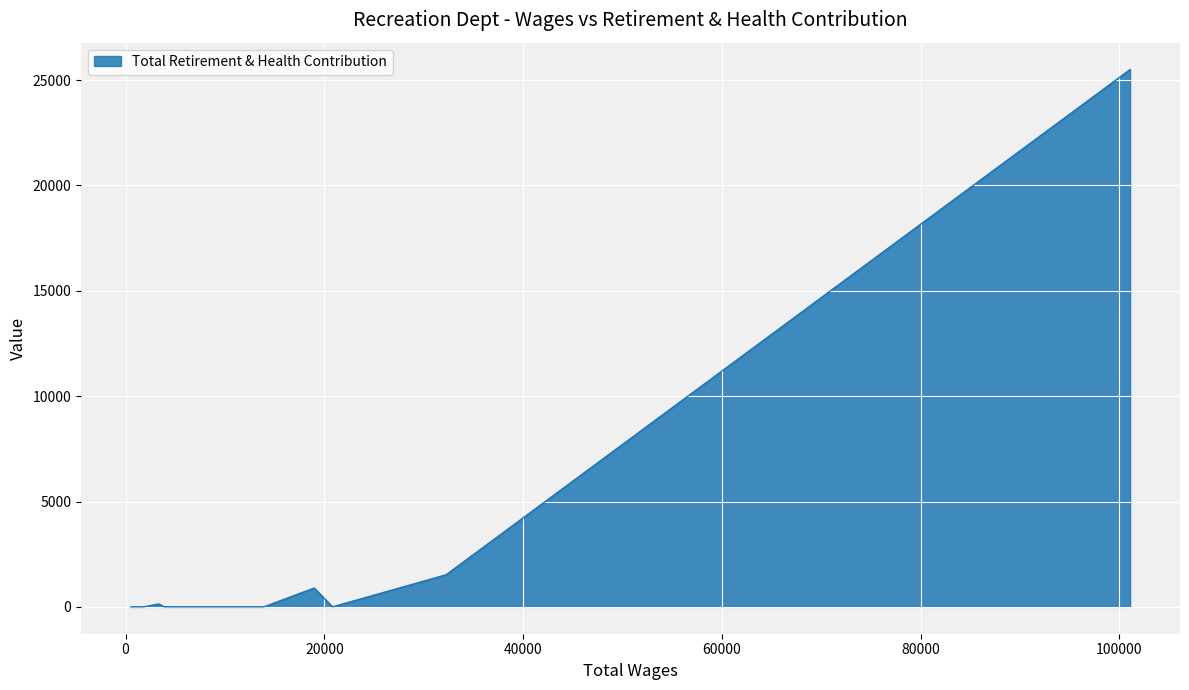

Which has a higher value, 101087.0 or 18981.0?

101087.0